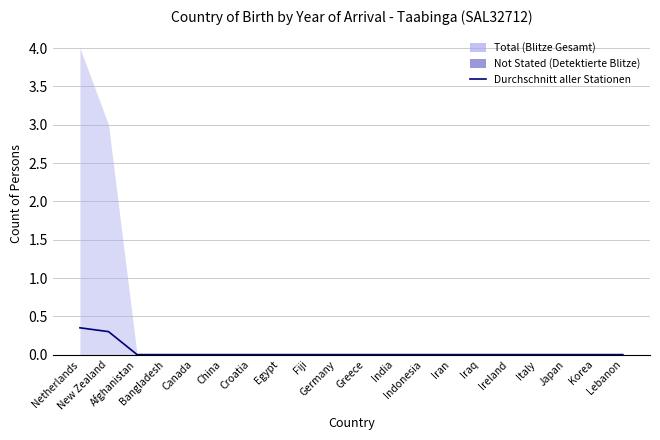

Is it true that the value at Indonesia is 0.0?

True